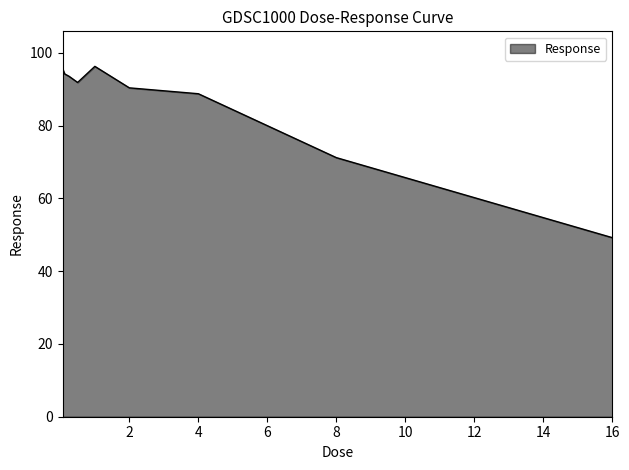

Does the chart have visible grid lines?

No